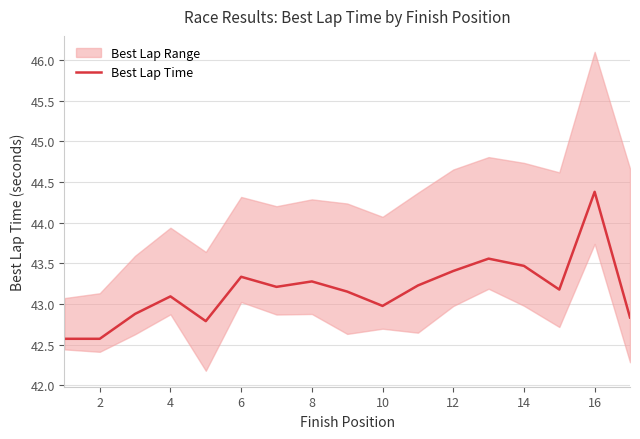

Reading right to left, list all the values displayed in this chart.

42.8	44.4	43.2	43.5	43.6	43.4	43.2	43.0	43.2	43.3	43.2	43.3	42.8	43.1	42.9	42.6	42.6